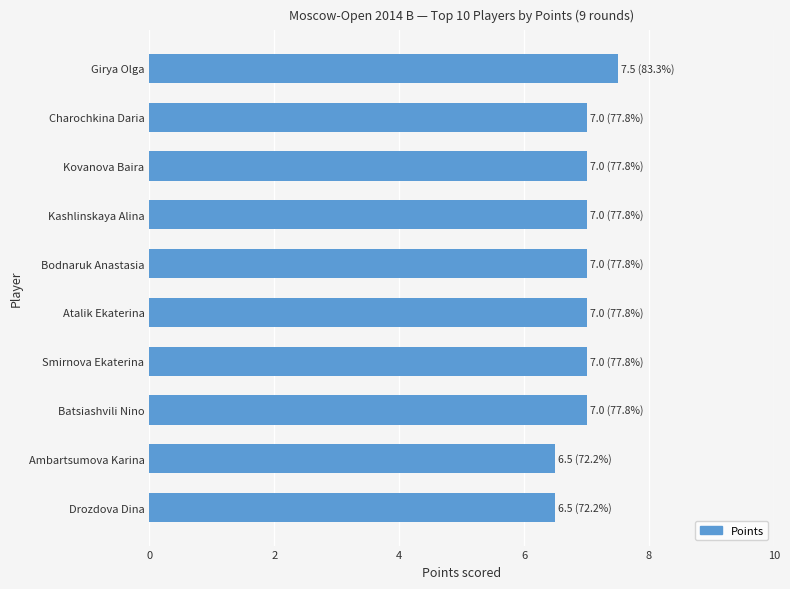

The chart shows a value of 7.0 at Bodnaruk Anastasia. True or false?

True